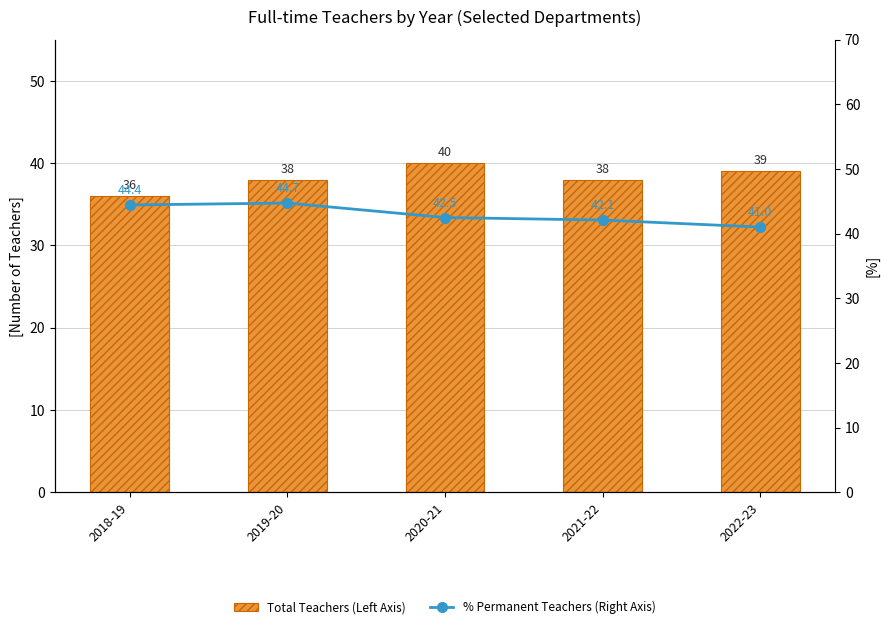

At which label does Total Teachers (Left Axis) first exceed 38?

2020-21